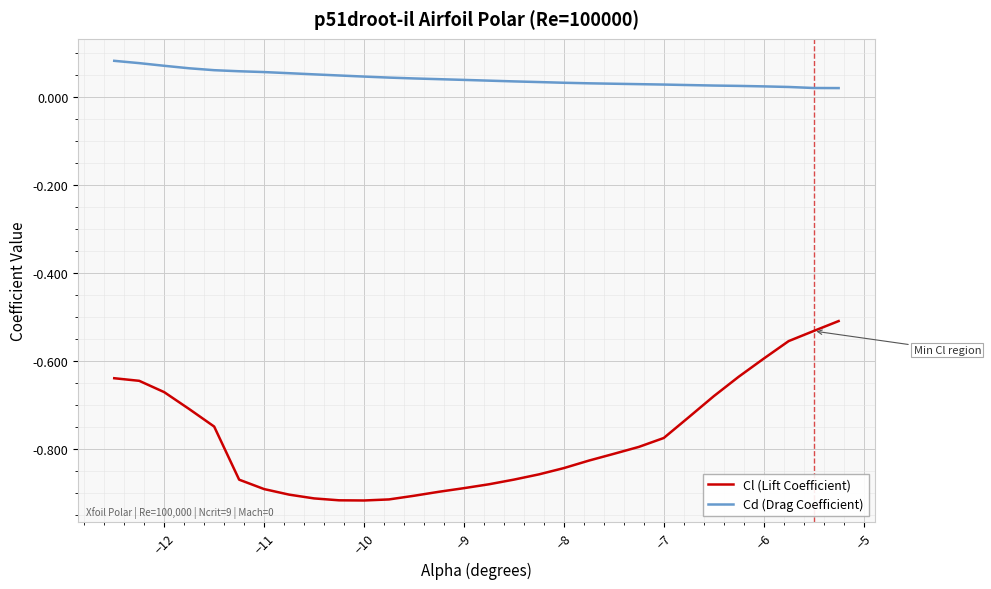

True or false: Cd (Drag Coefficient) and Cl (Lift Coefficient) intersect in this chart.

False